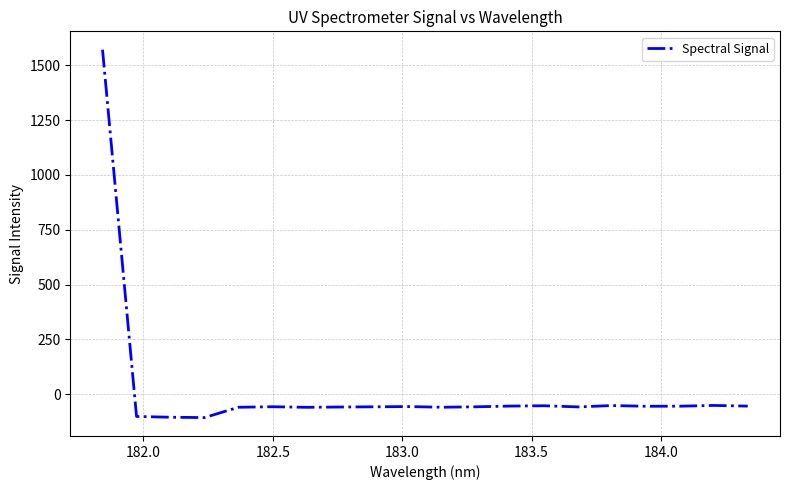

What is the difference between the maximum and minimum values?

1677.1